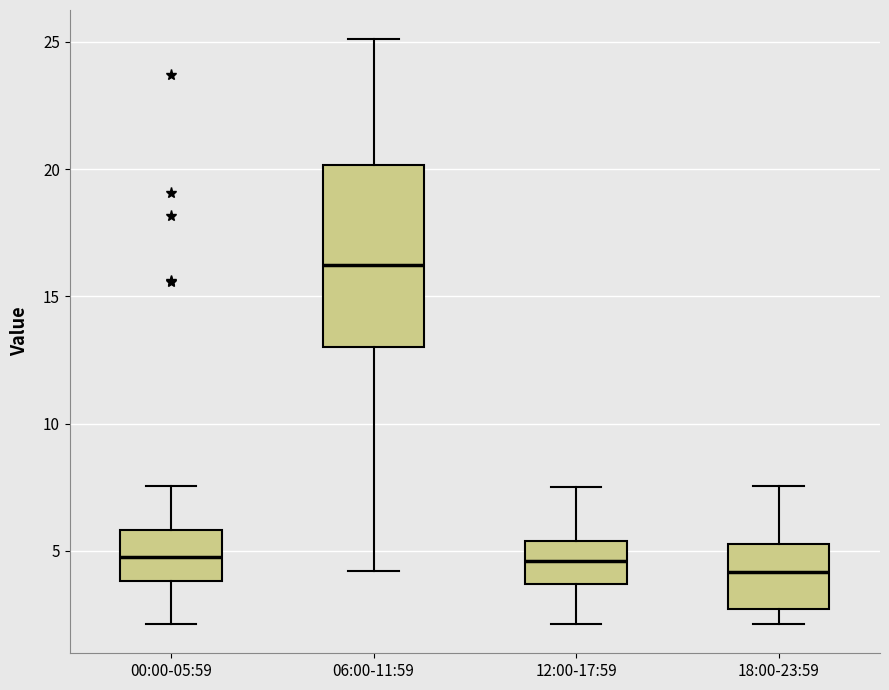

Reading left to right, transcribe this box plot: for each box, give where its median line is, the range the box spans, and where its two whiskers end, as read against the y-axis. The values are not printed on the chart, so give them approximately, as read against the axis.

00:00-05:59: median 5.0, box 4.0 to 6.0, whiskers 2.0 to 7.5
06:00-11:59: median 16.5, box 13.0 to 20.0, whiskers 4.0 to 25.0
12:00-17:59: median 4.5, box 3.5 to 5.5, whiskers 2.0 to 7.5
18:00-23:59: median 4.0, box 2.5 to 5.5, whiskers 2.0 to 7.5